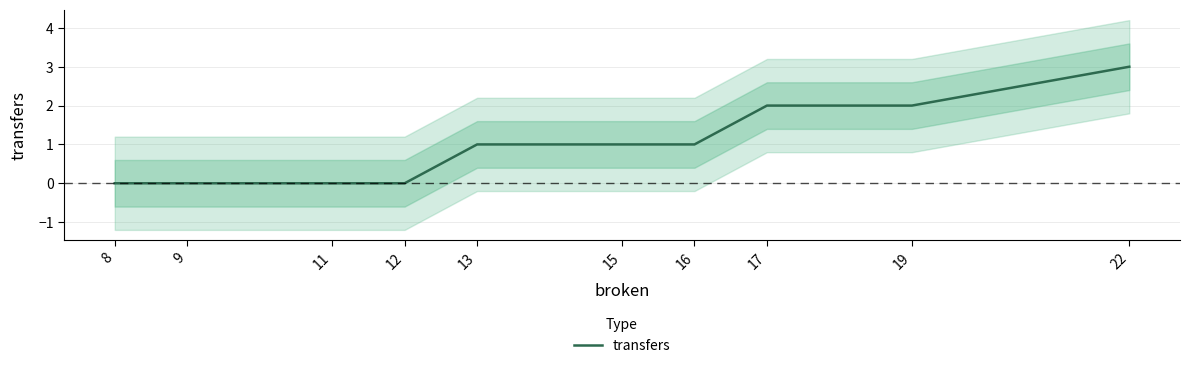

What is the average value?

1